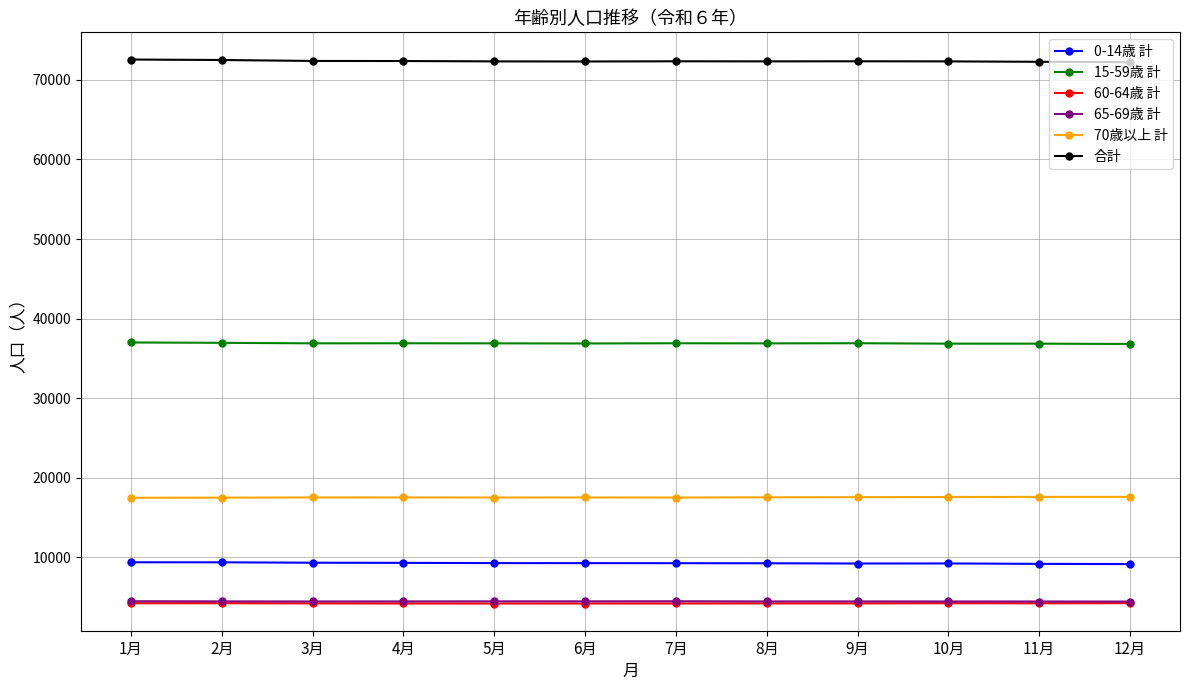

What is the difference between the maximum and minimum values in the 65-69歳 計 series?

42